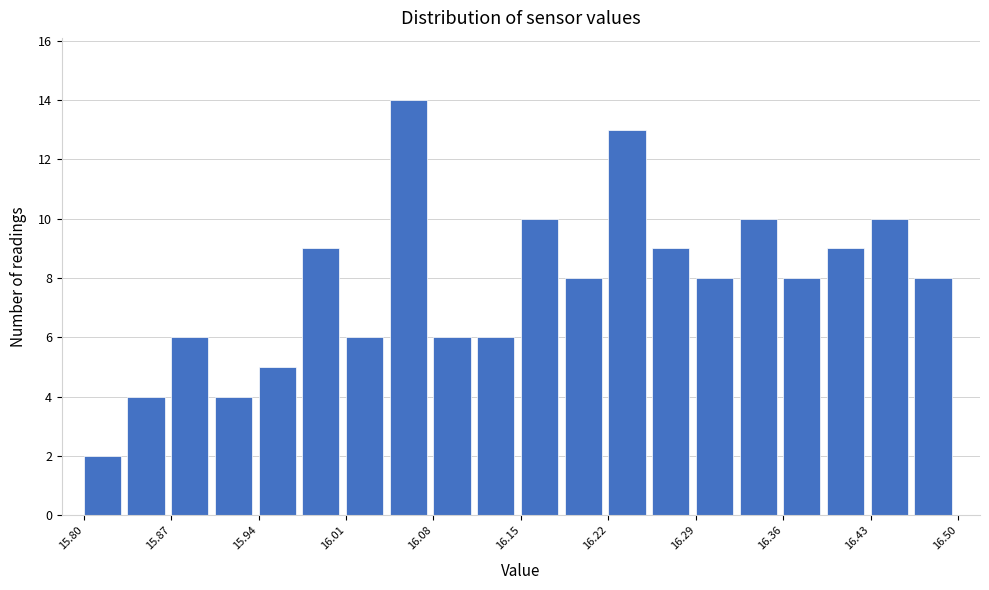

Read against the x-axis, roughly where is the centre of the tallest bar?

16.06